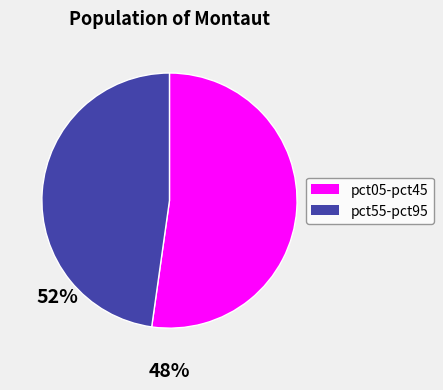

The pct05-pct45 slice represents 52% of the pie. True or false?

True